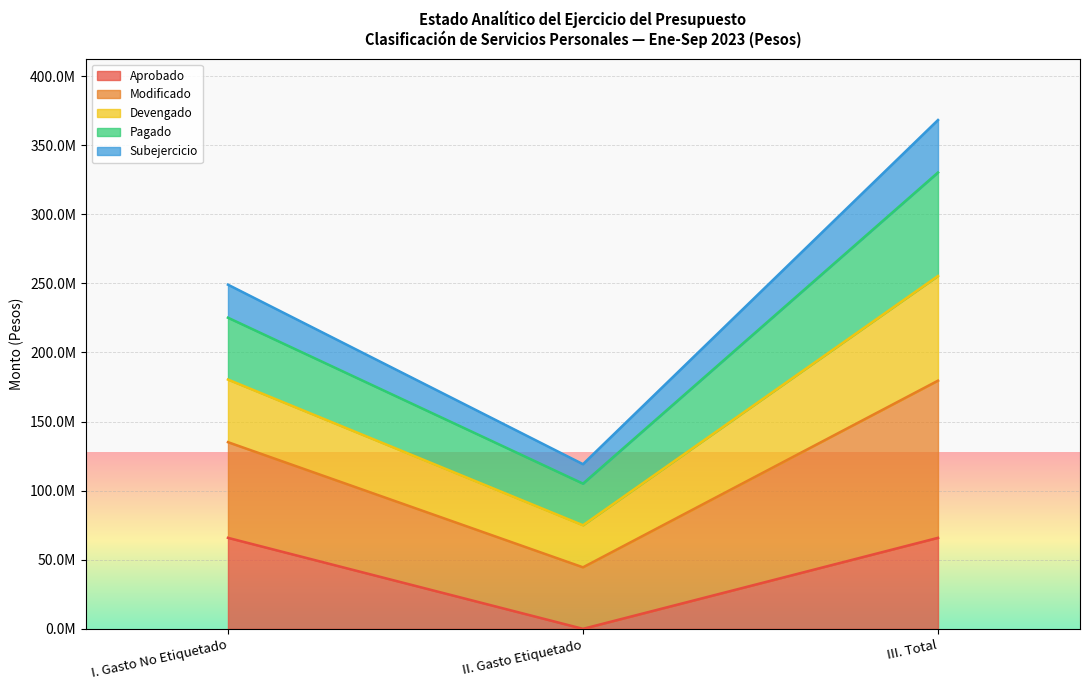

Which series has the largest total across all categories?

Modificado